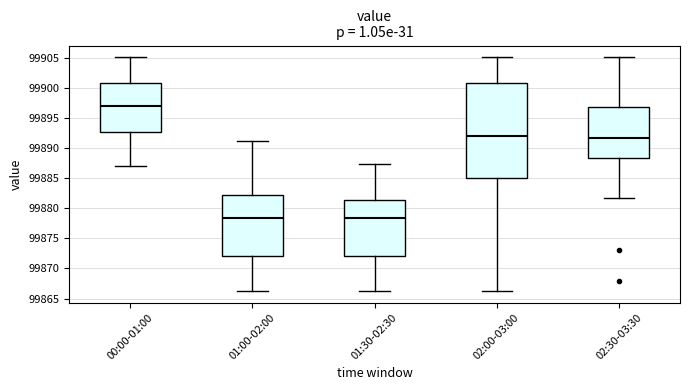

Reading left to right, transcribe this box plot: for each box, give where its median line is, the range the box spans, and where its two whiskers end, as read against the y-axis. The values are not printed on the chart, so give them approximately, as read against the axis.

00:00-01:00: median 99897.0, box 99892.5 to 99901.0, whiskers 99887.0 to 99905.0
01:00-02:00: median 99878.5, box 99872.0 to 99882.0, whiskers 99866.5 to 99891.0
01:30-02:30: median 99878.5, box 99872.0 to 99881.5, whiskers 99866.5 to 99887.5
02:00-03:00: median 99892.0, box 99885.0 to 99901.0, whiskers 99866.5 to 99905.0
02:30-03:30: median 99891.5, box 99888.5 to 99896.5, whiskers 99881.5 to 99905.0